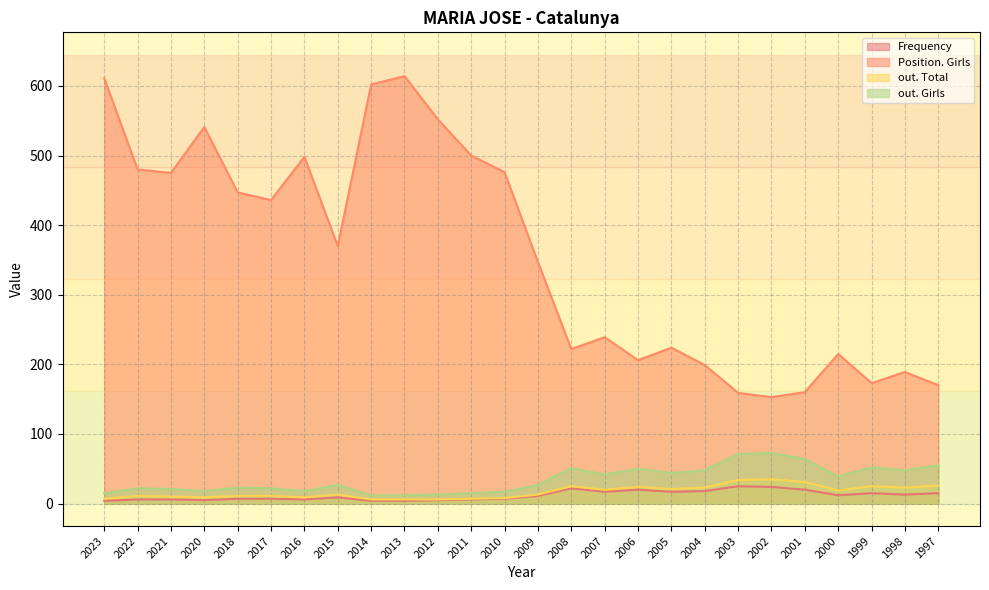

Between 2020 and 2013, which series saw the biggest shift?

Position. Girls